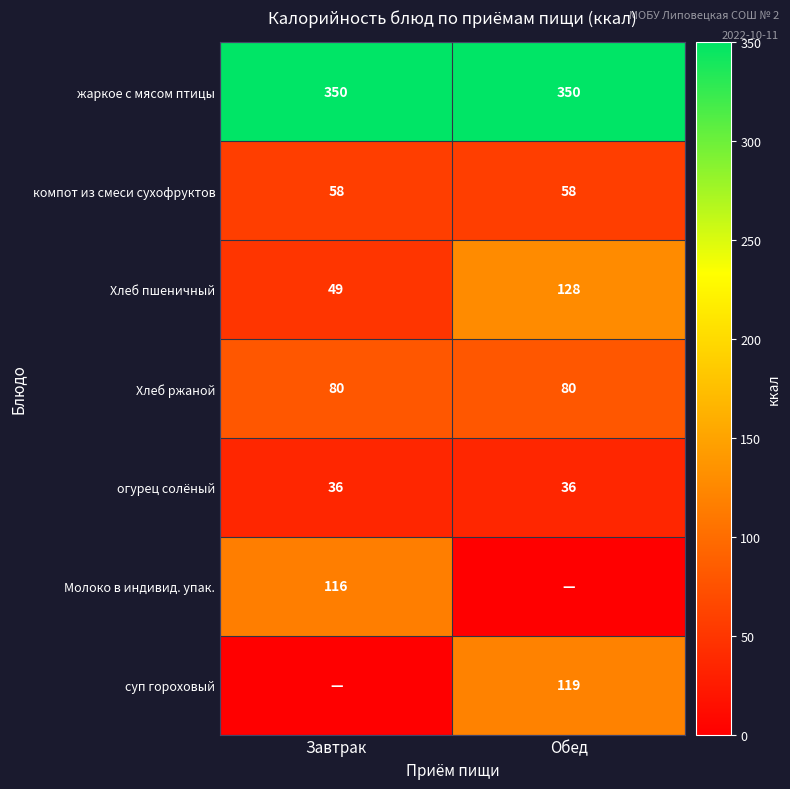

Read the Хлеб ржаной value at Завтрак.

80